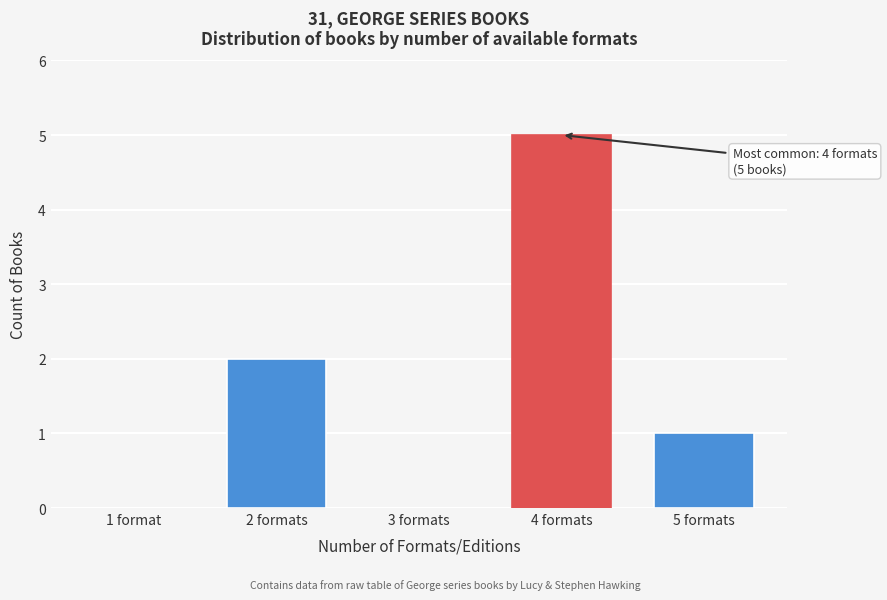

Reading right to left, what are all the values shown in this chart?

5 formats=1	4 formats=5	3 formats=0	2 formats=2	1 format=0